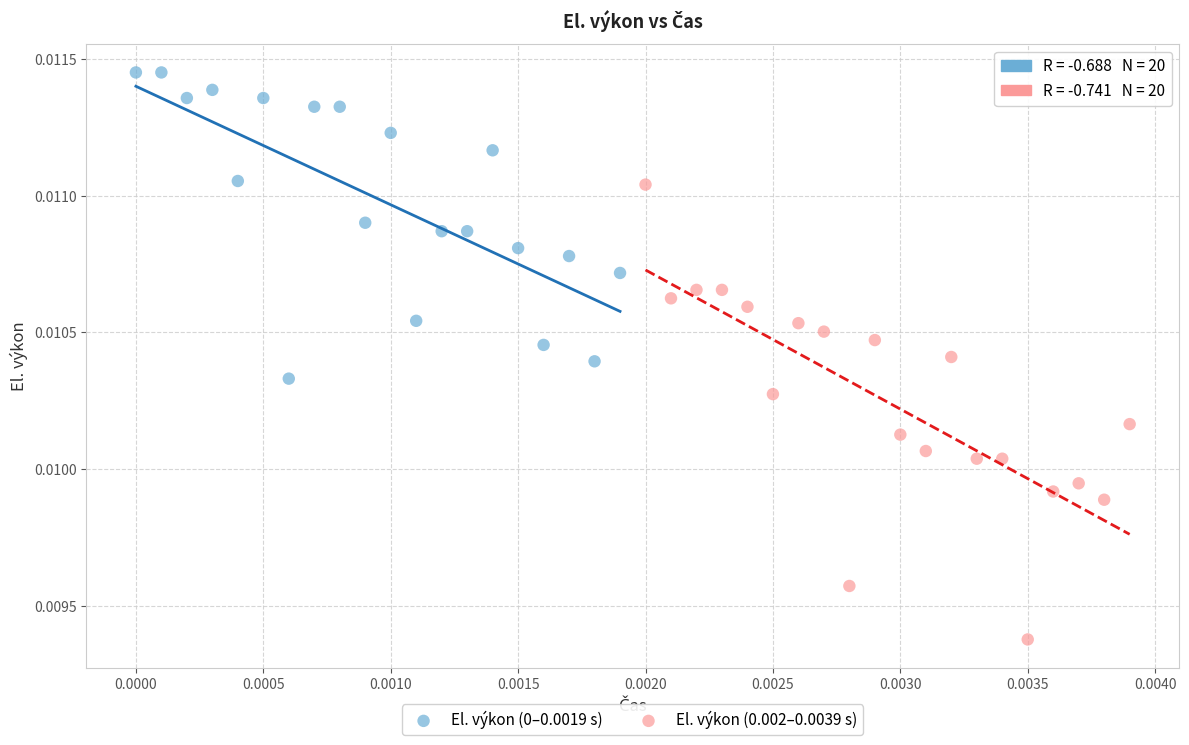

Which series has the largest Y range (max minus min)?

El. výkon (0.002–0.0039 s)